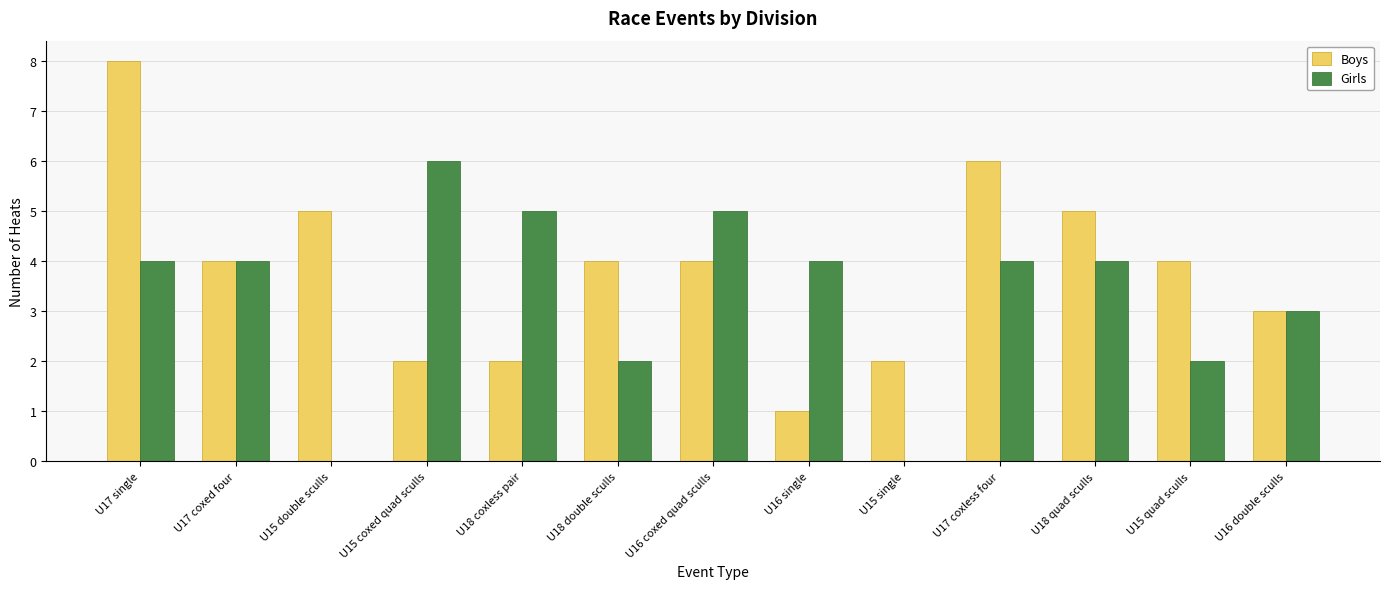

At which label does Girls reach its peak?

U15 coxed quad sculls